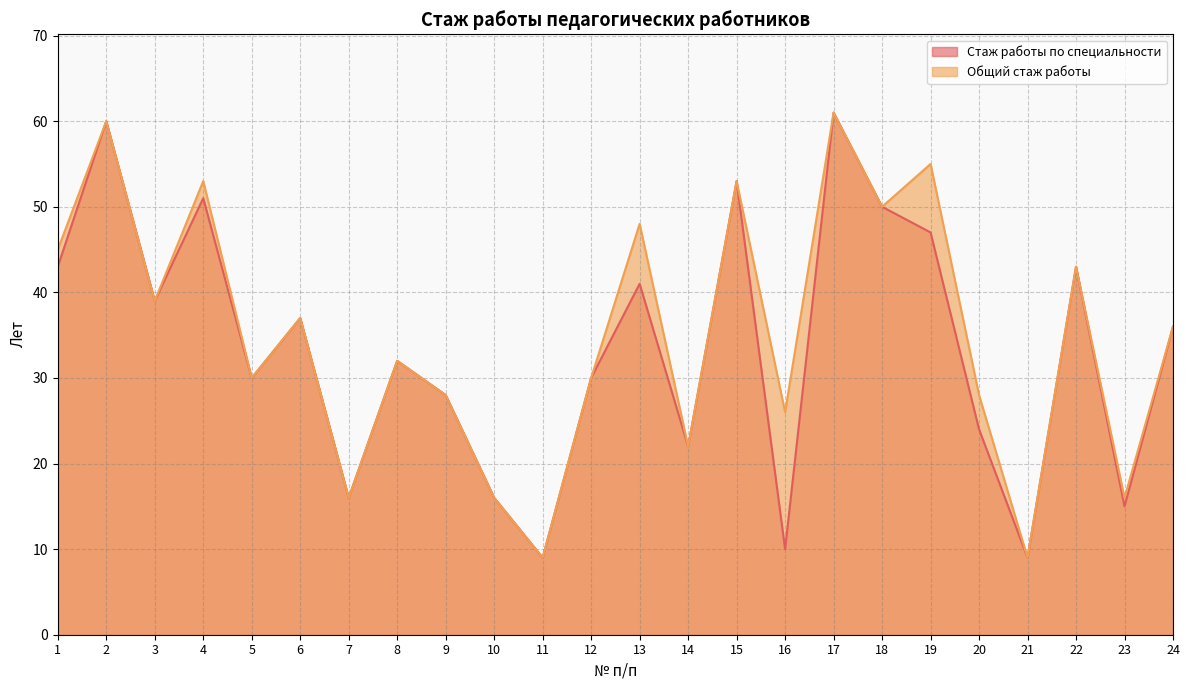

At which category is the sum across all series the highest?

17